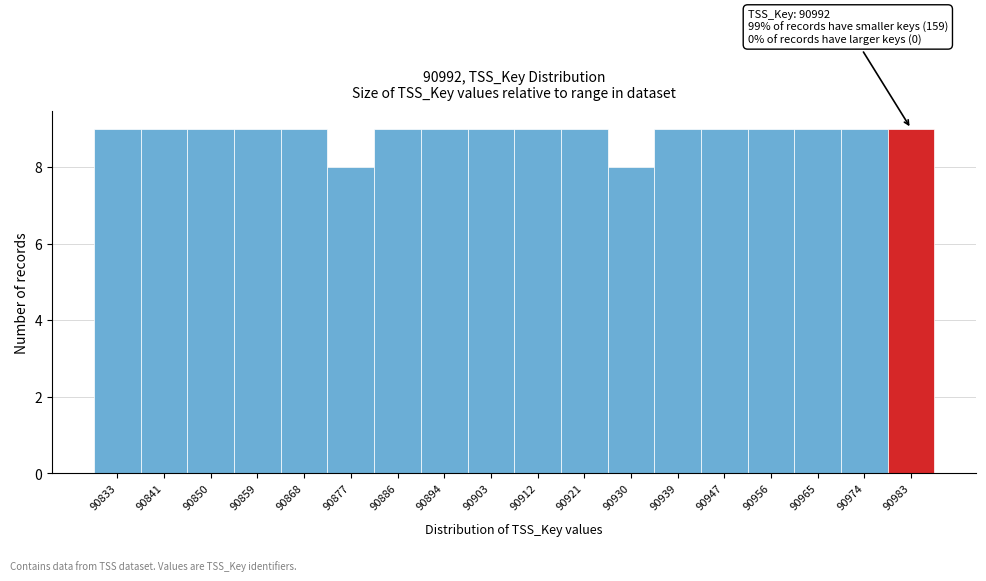

Reading left to right, what are all the values shown in this chart?

90833=9	90841=9	90850=9	90859=9	90868=9	90877=8	90886=9	90894=9	90903=9	90912=9	90921=9	90930=8	90939=9	90947=9	90956=9	90965=9	90974=9	90983=9